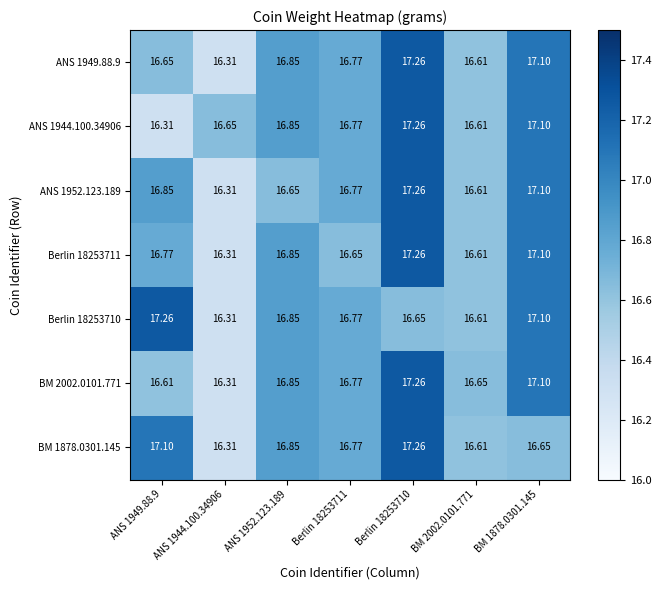

Is the value of ANS 1949.88.9 at BM 2002.0101.771 greater than the value of ANS 1944.100.34906 at BM 1878.0301.145?

No